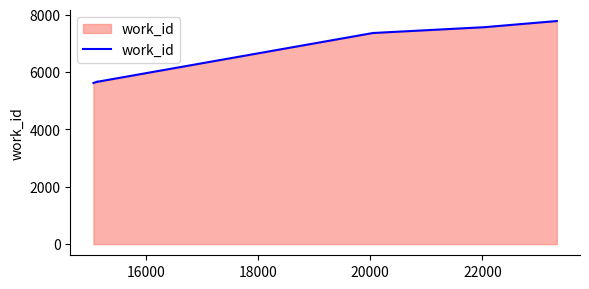

What is the maximum value shown in the chart?

7782